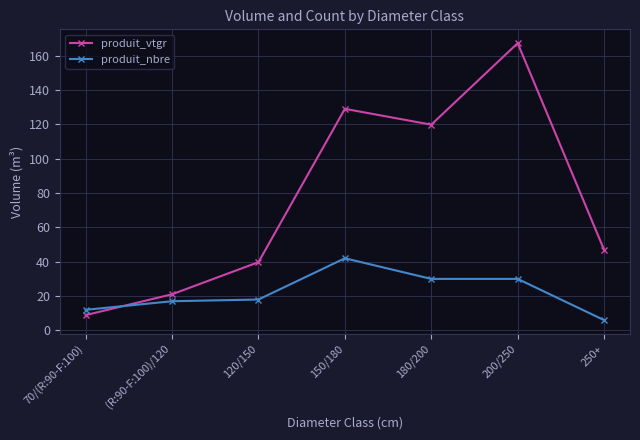

What is the minimum value for produit_nbre?

6.0